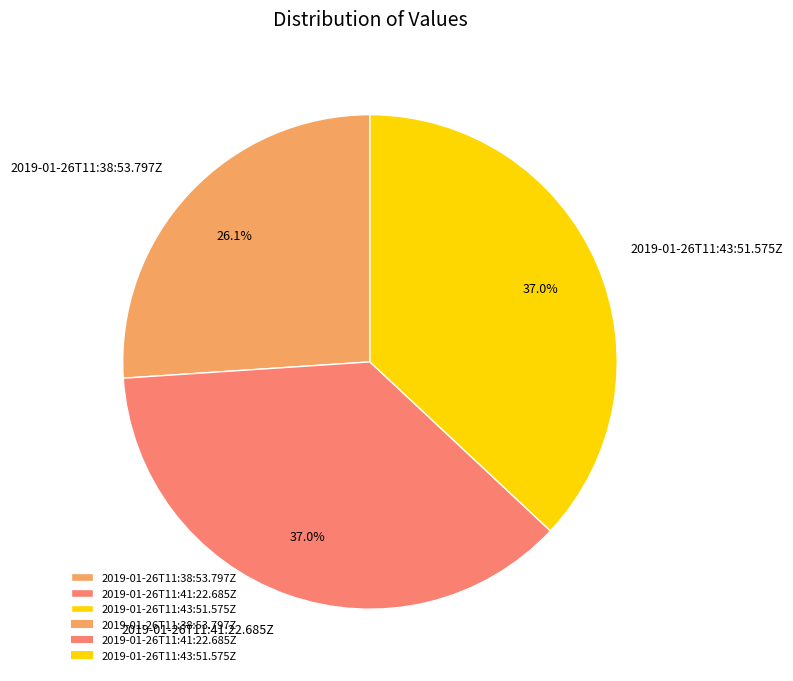

What portion of the pie excludes 2019-01-26T11:41:22.685Z?

63.0%